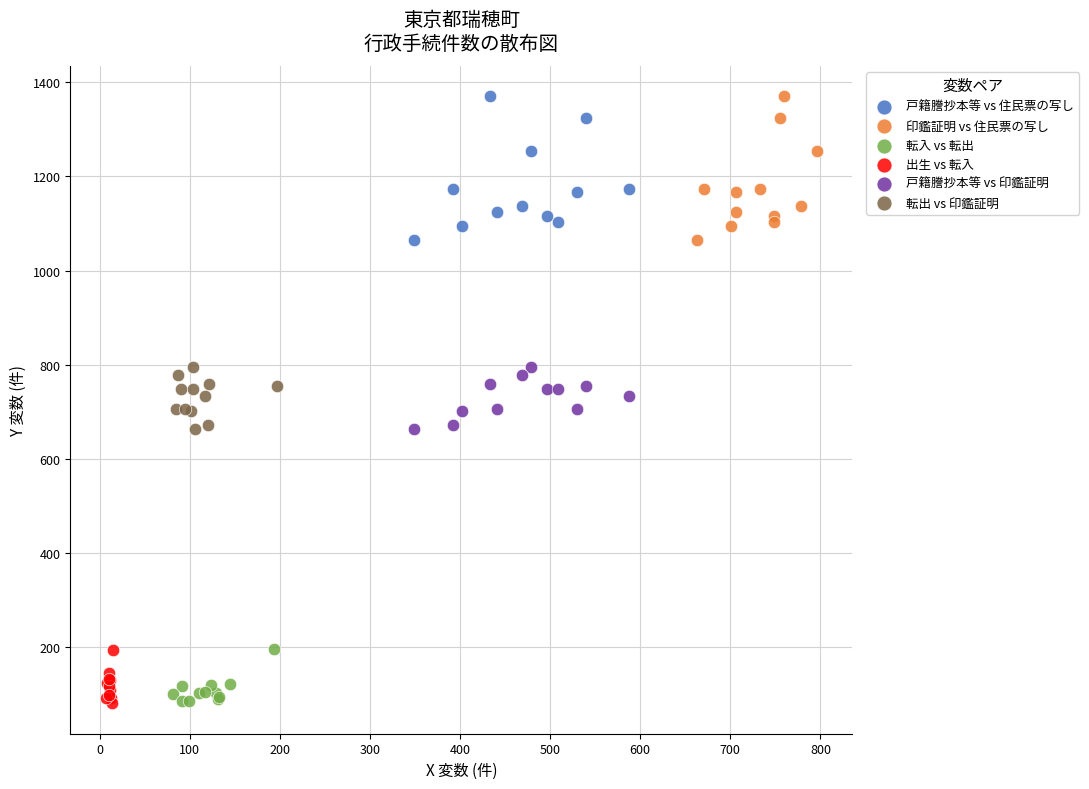

What are all the series names shown in the legend?

戸籍謄抄本等 vs 住民票の写し, 印鑑証明 vs 住民票の写し, 転入 vs 転出, 出生 vs 転入, 戸籍謄抄本等 vs 印鑑証明, 転出 vs 印鑑証明